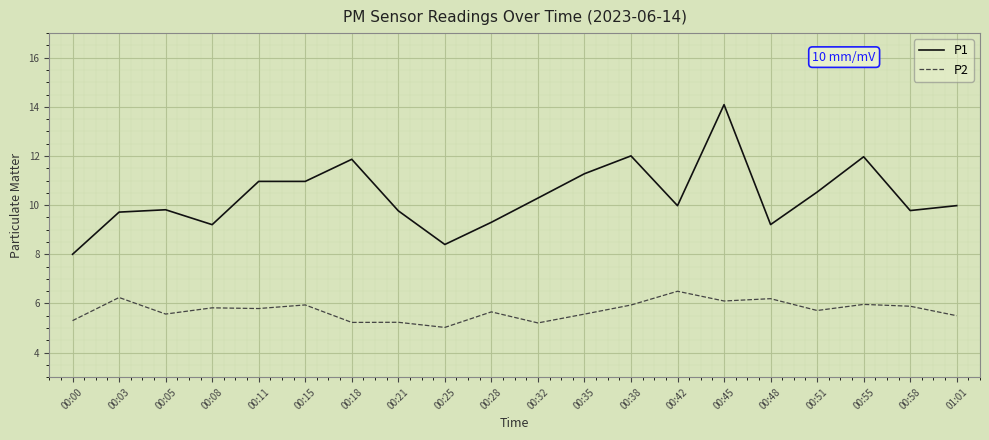

What position from the right is 00:25?

12